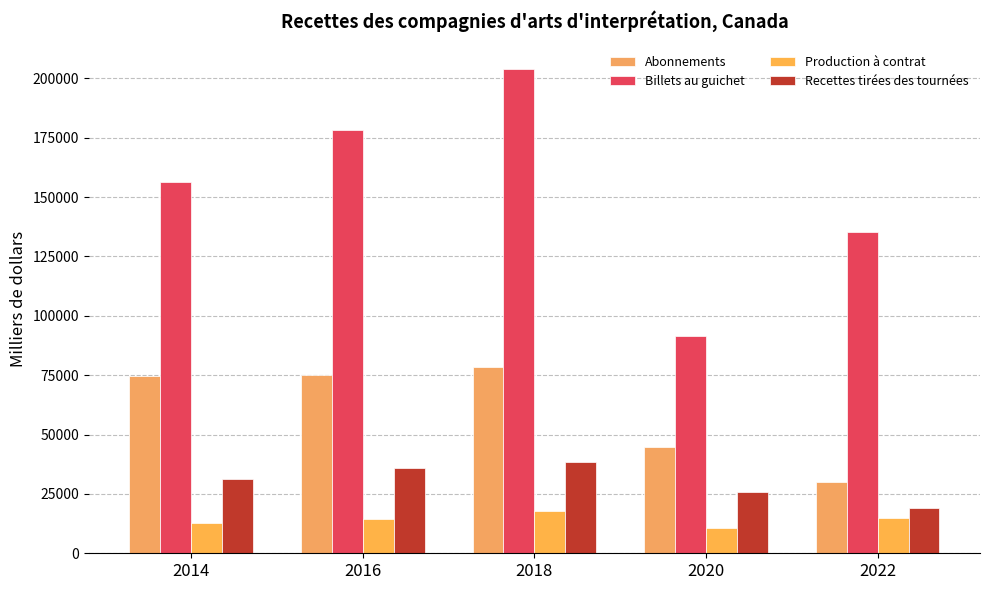

What is the greatest value displayed?

204100.7